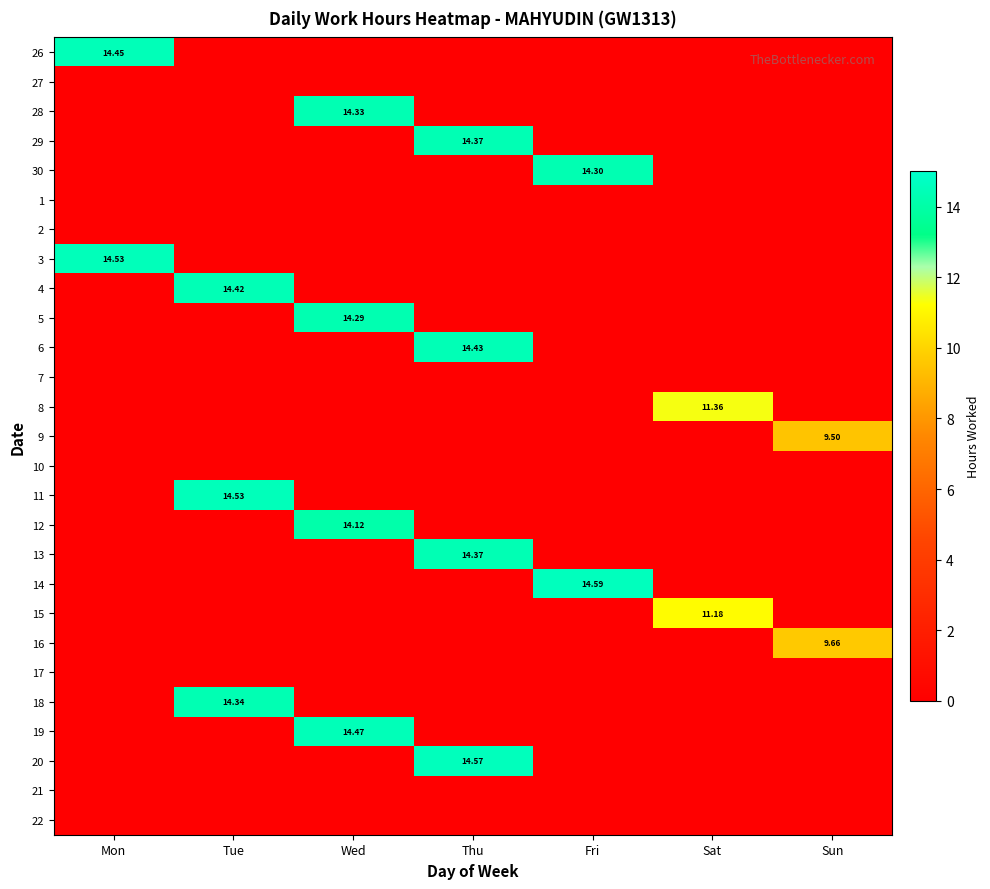

The value of 9 at Tue is 0.0. True or false?

True